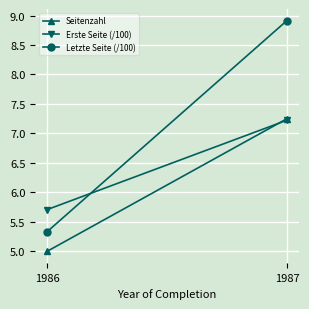

Between 1986 and 1987, which series saw the biggest shift?

Letzte Seite (/100)